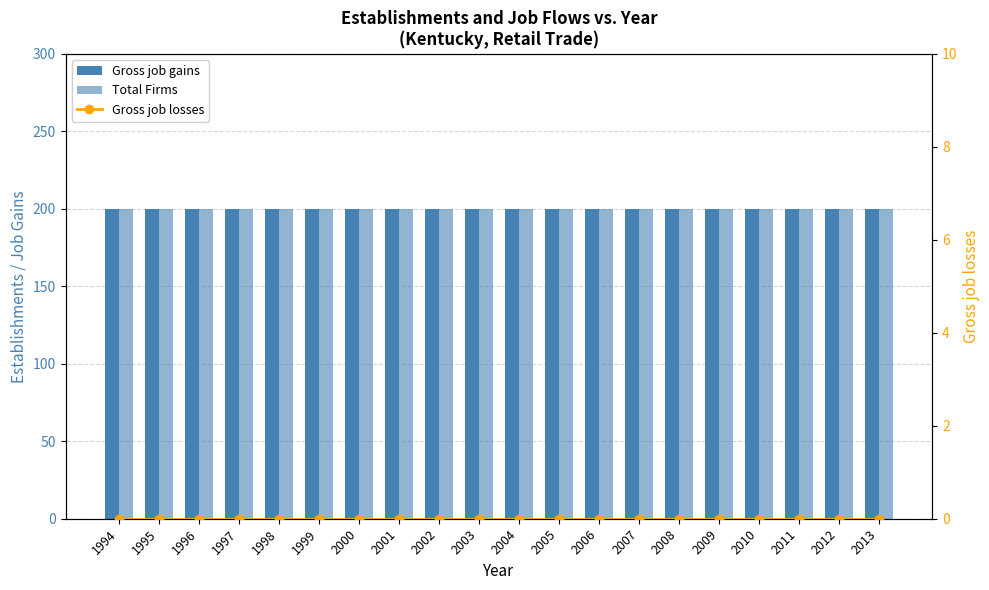

How many distinct data groups are displayed?

3